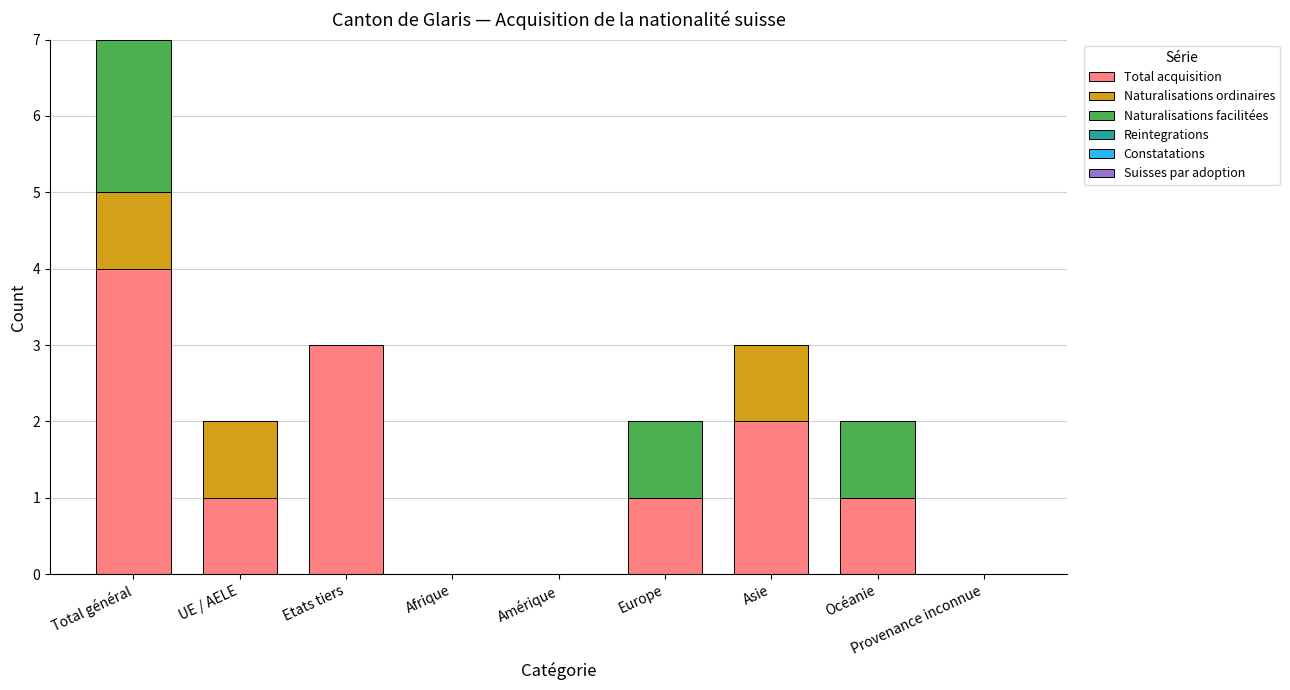

How many series are shown in this chart?

3